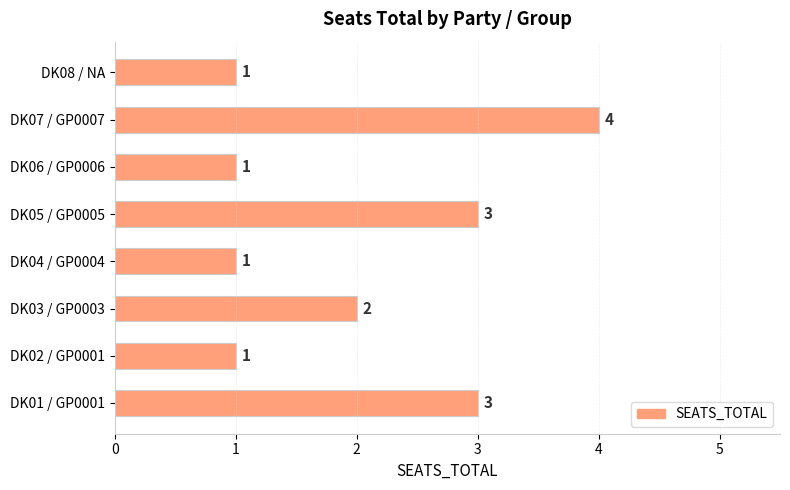

At which label is the value closest to 2?

DK03 / GP0003